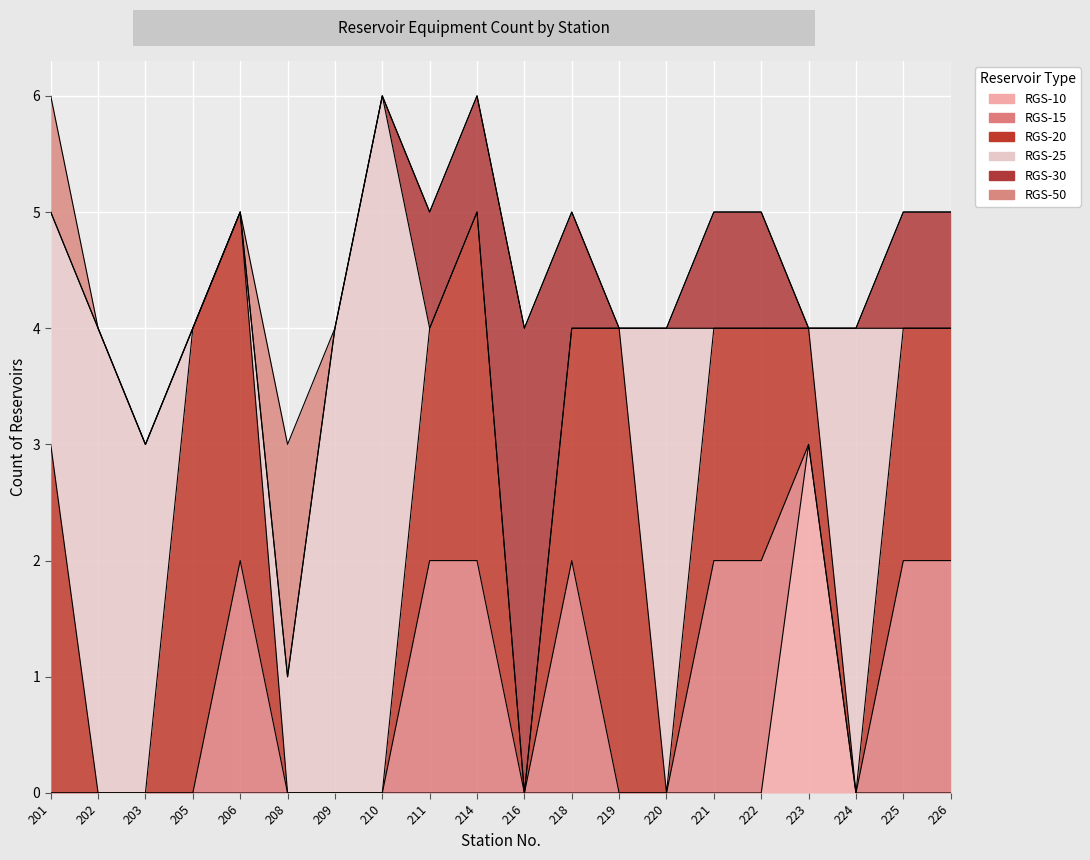

Count the RGS-15 values in the range 0 to 2.

20